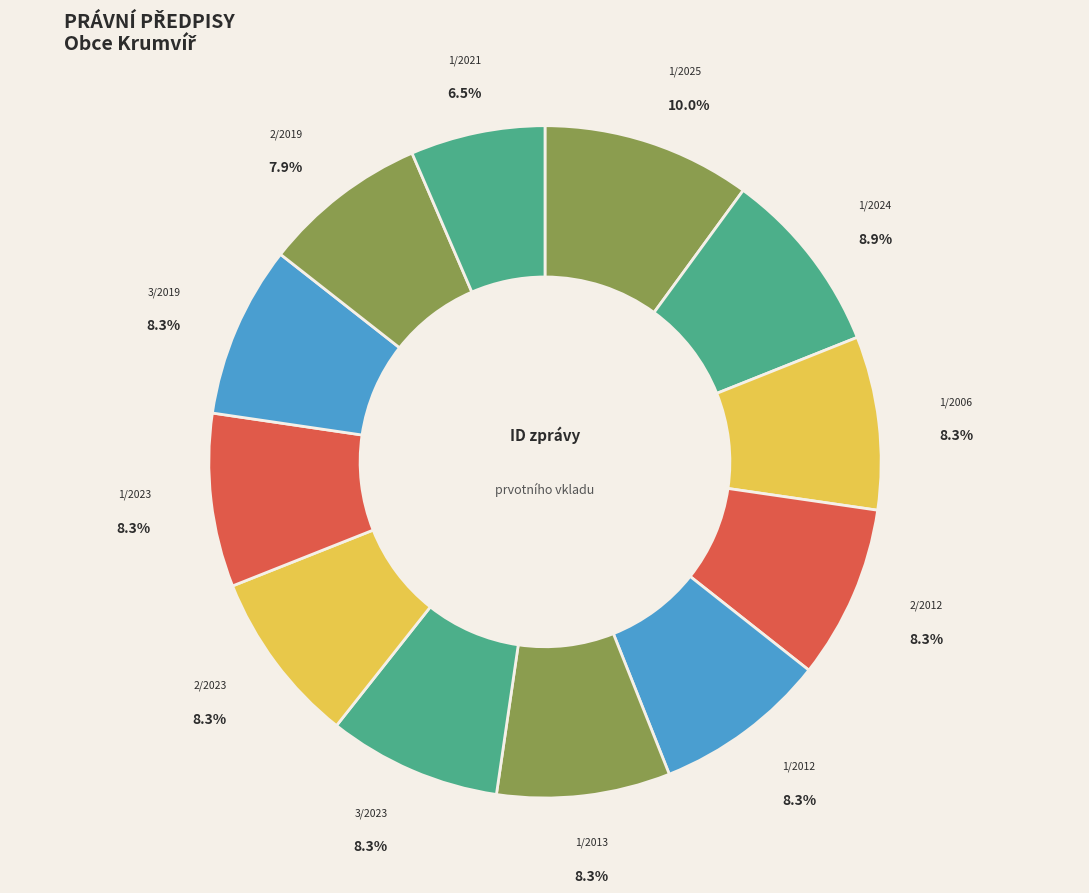

What percentage is NOT represented by 3/2023?

91.7%